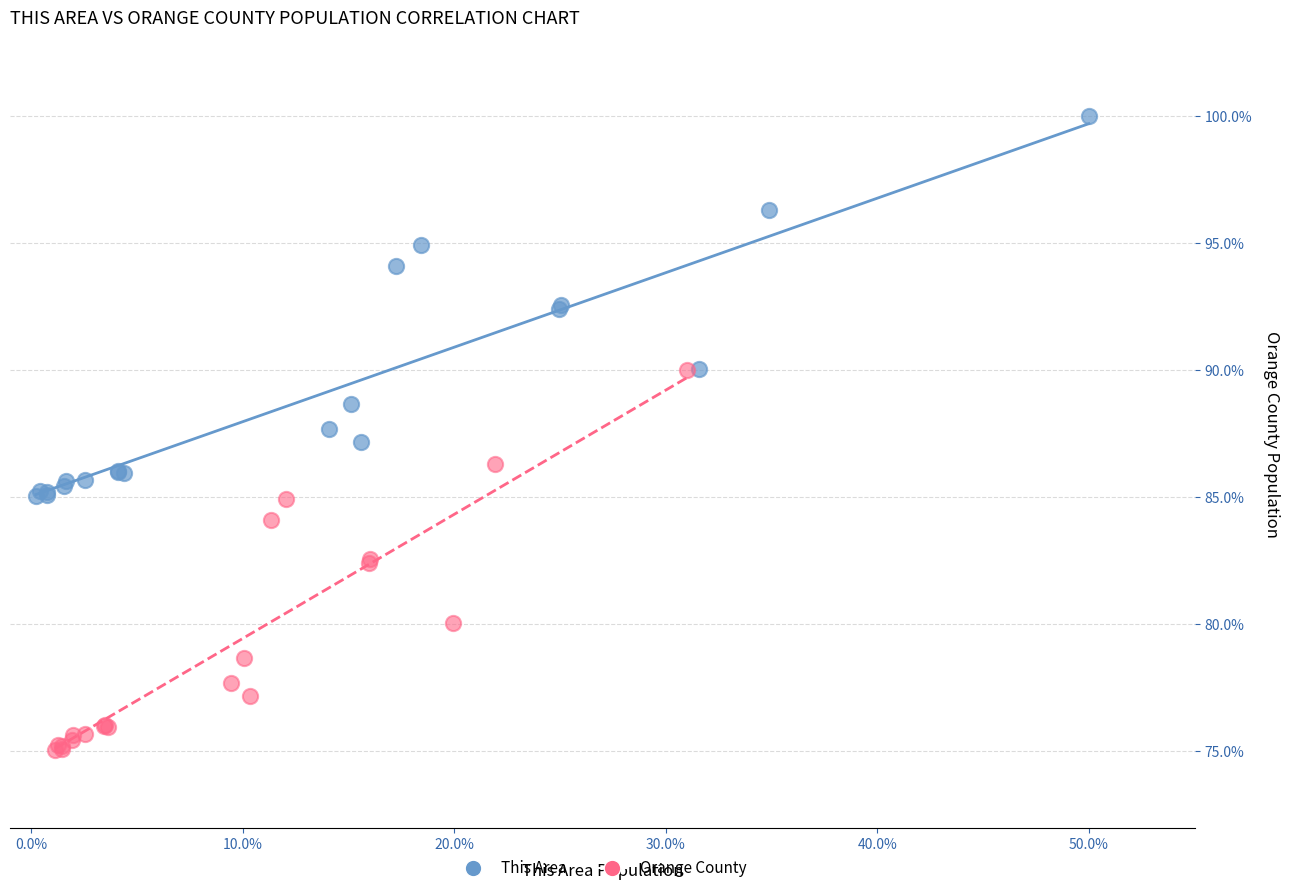

Which series reaches the minimum Y coordinate?

Orange County